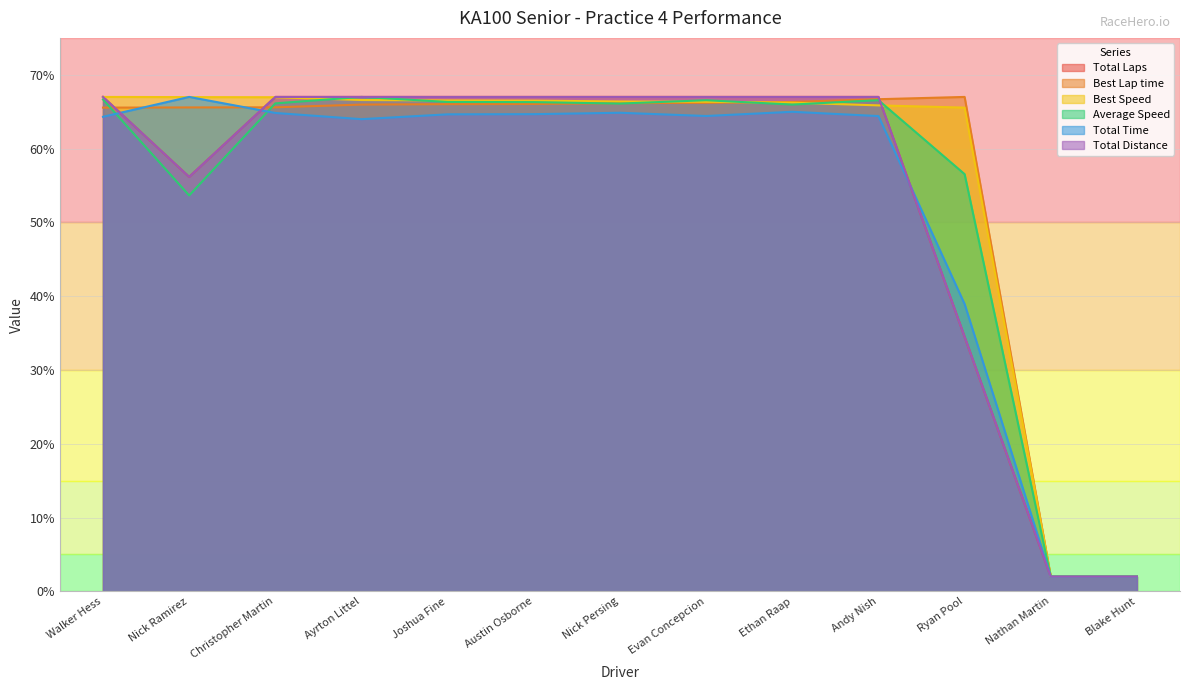

What is the total value across all series at Christopher Martin?

397.5